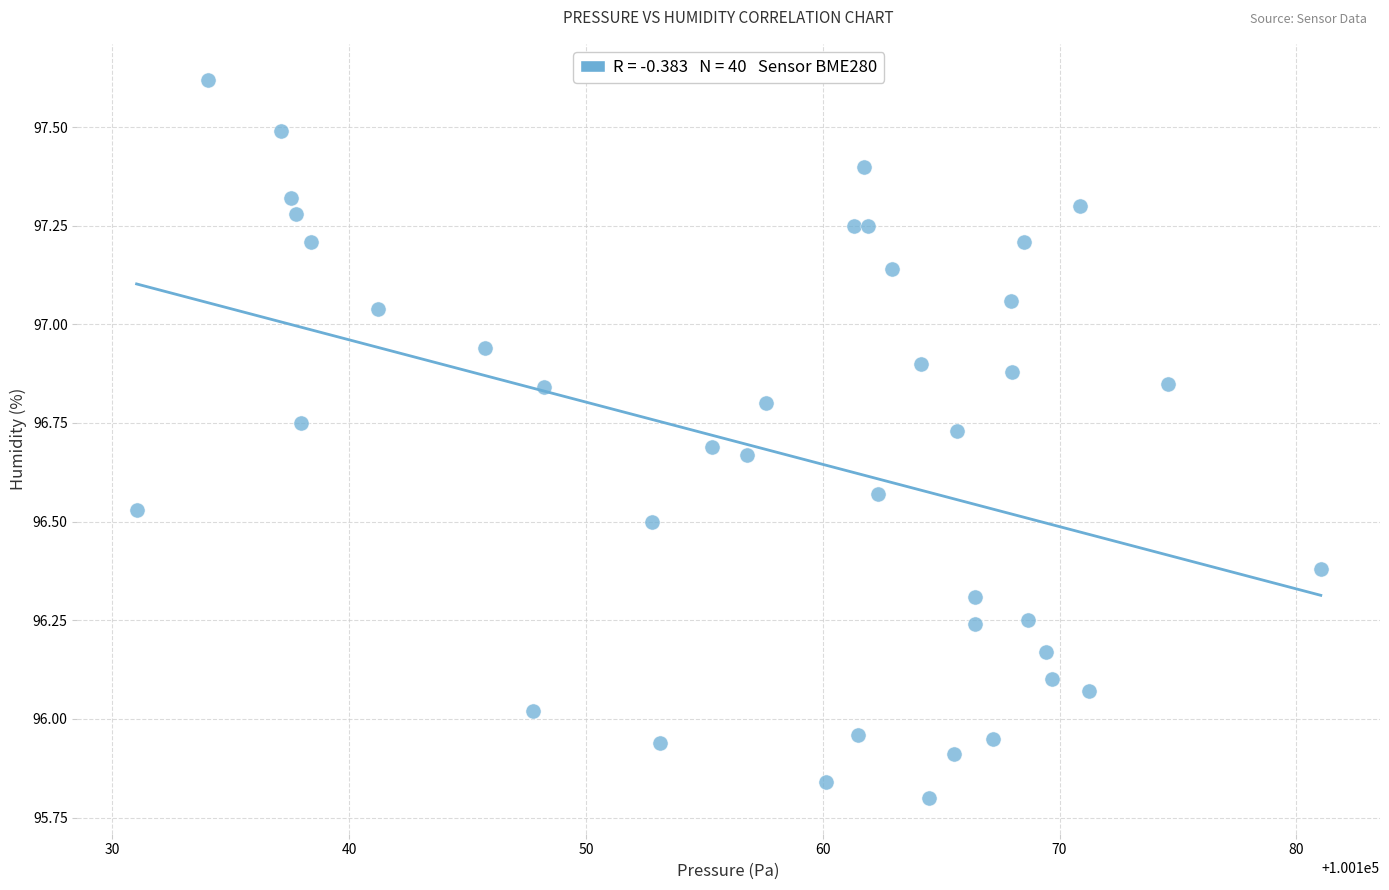

What is the range of Y values (max minus min)?

1.8